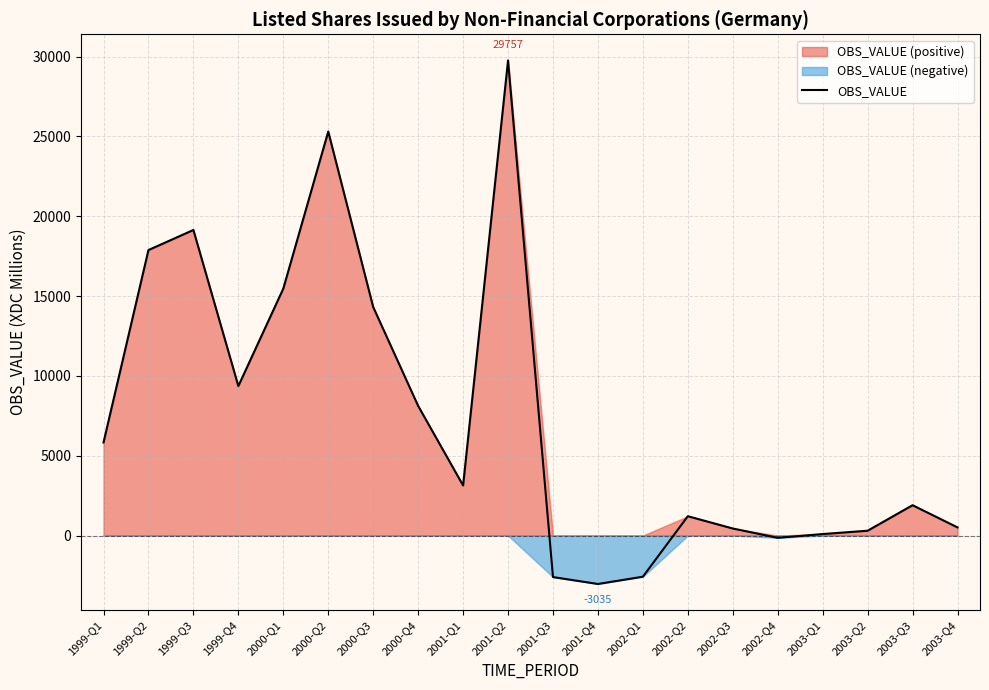

What is the approximate value at 2003-Q2, to the nearest 100?

300